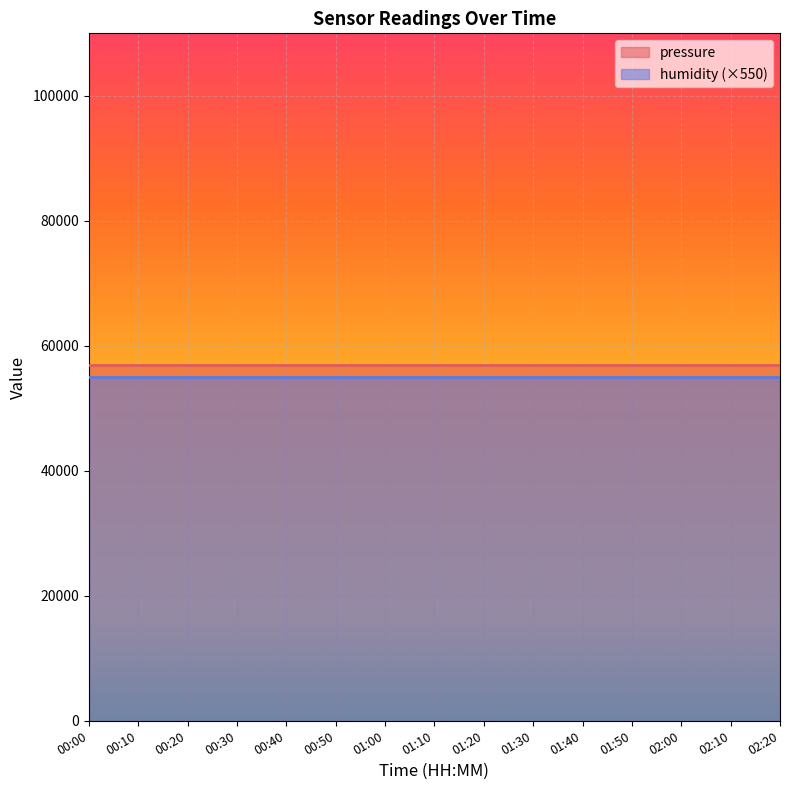

What are all the series names shown in the legend?

pressure, humidity (×550)